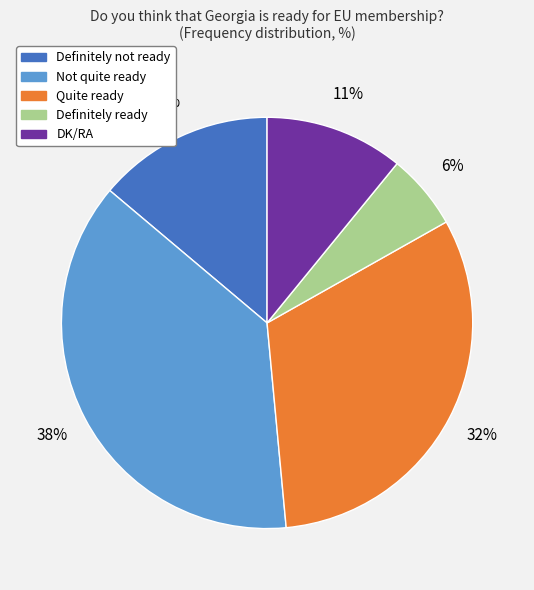

Approximately how many times larger is the value at DK/RA compared to Definitely not ready?

0.8